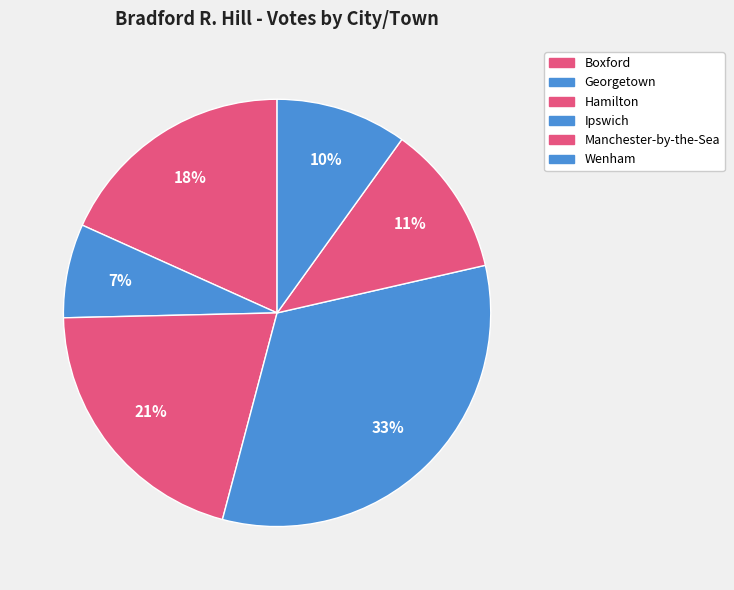

Which has a higher value, Ipswich or Boxford?

Ipswich